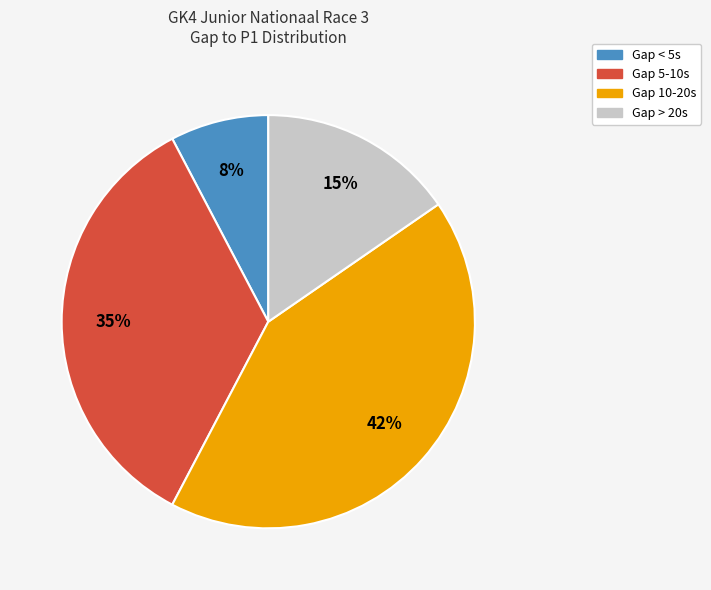

To the nearest percent, what is the average slice percentage?

25%